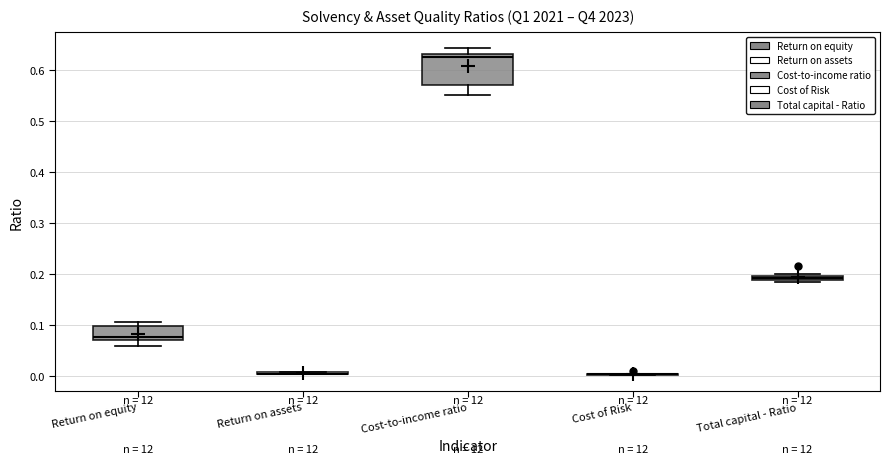

Which box is the tallest, from its lower edge to its upper edge?

Cost-to-income ratio